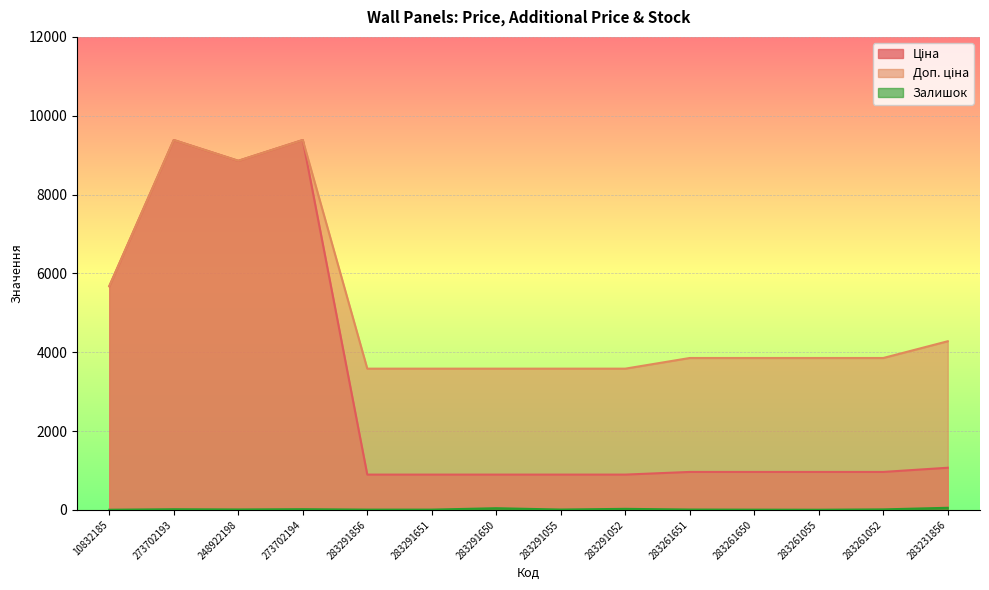

What are all the series names shown in the legend?

Ціна, Доп. ціна, Залишок